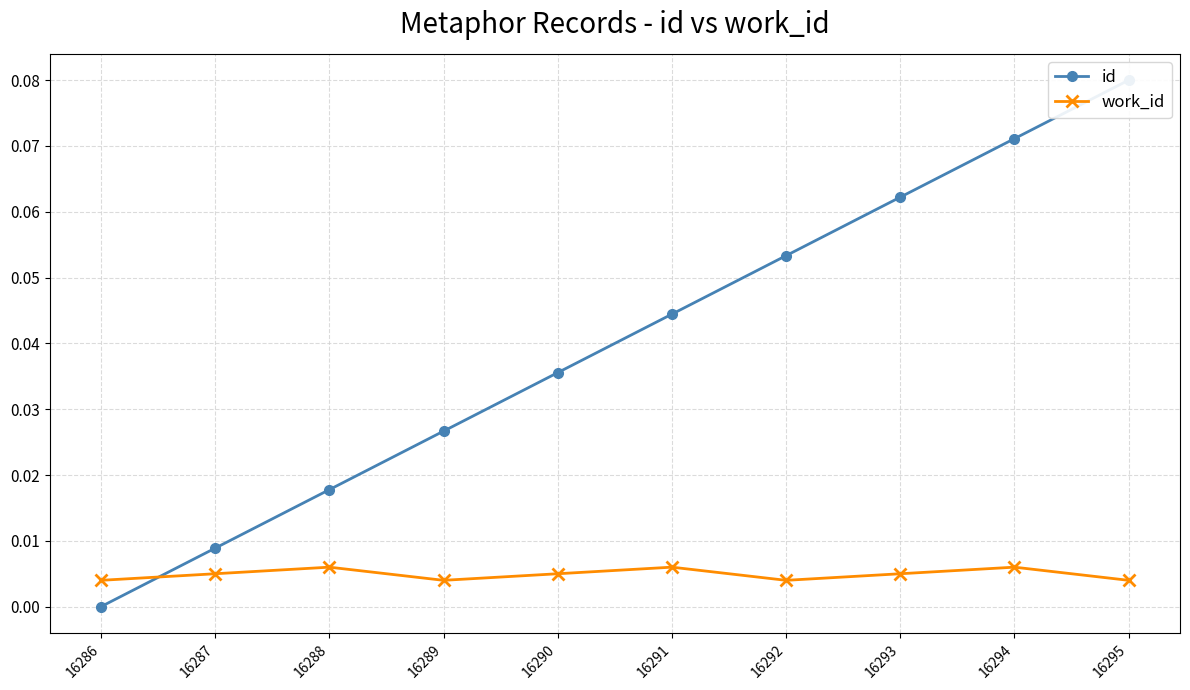

What is the difference between the highest and lowest values at 16295?

0.1